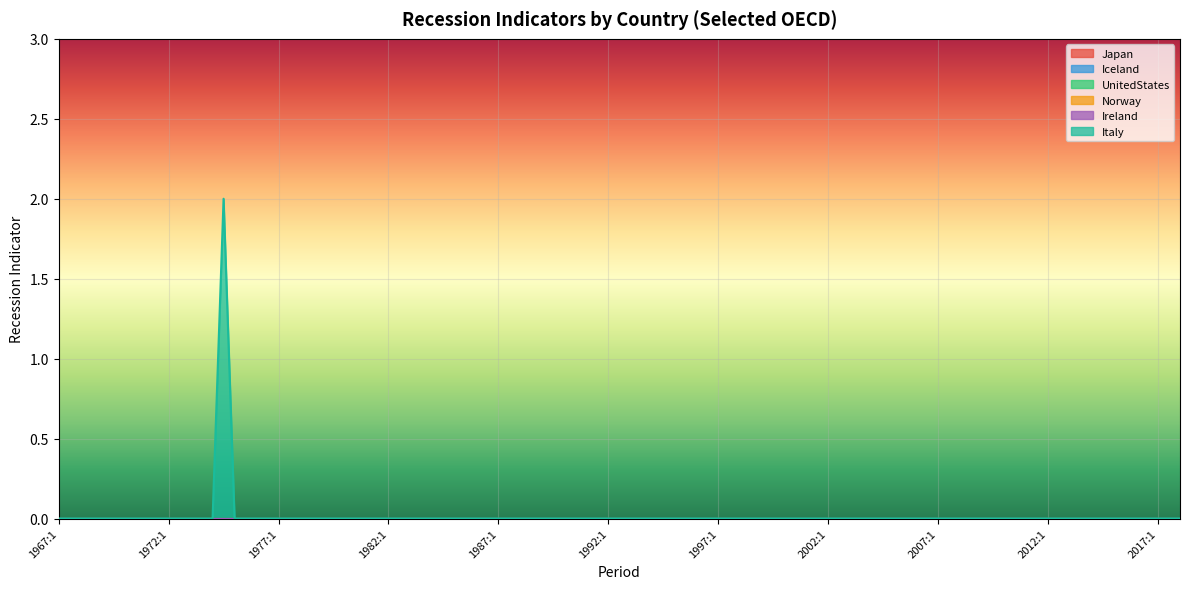

List the series in order of their peak value, highest first.

Italy, Japan, Iceland, UnitedStates, Norway, Ireland